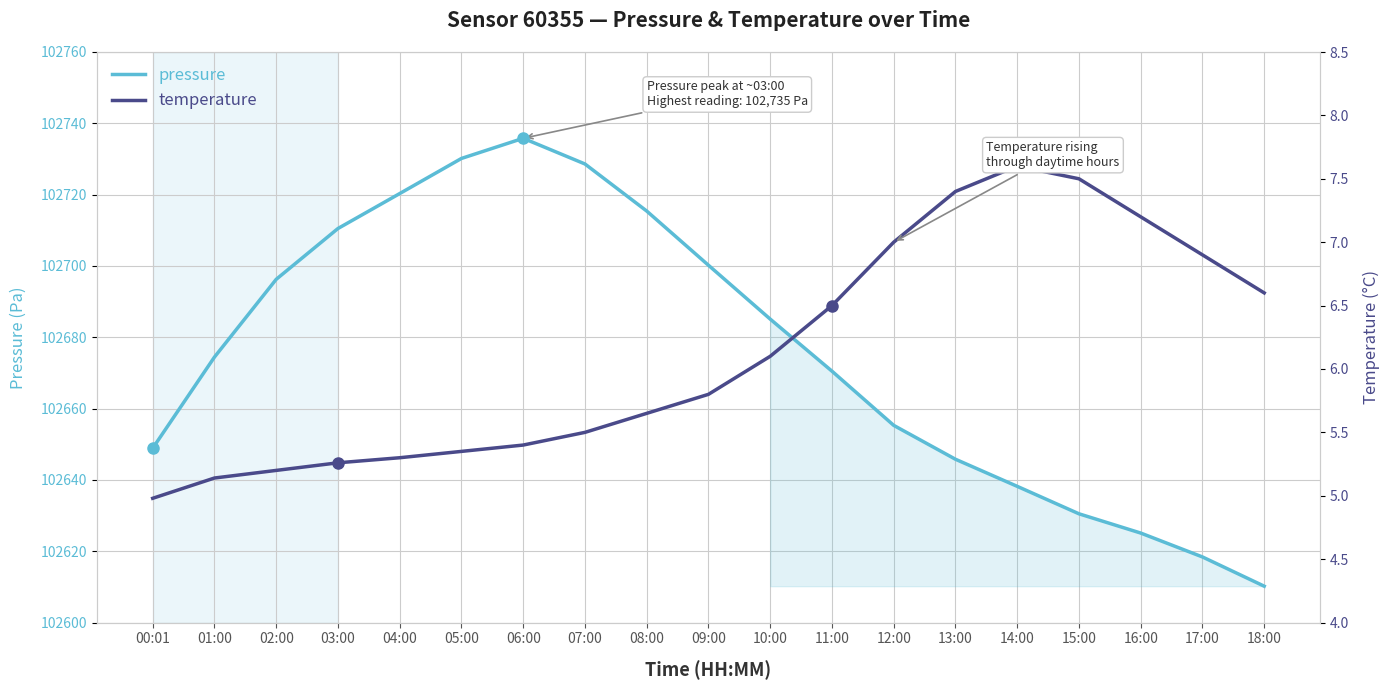

Reading left to right, transcribe all the data shown in this chart.

pressure: 102648.9	102674.4	102696.2	102710.5	102720.3	102730.1	102735.8	102728.6	102715.4	102700.2	102685.1	102670.5	102655.3	102645.8	102638.2	102630.5	102625.1	102618.4	102610.2
temperature: 5.0	5.1	5.2	5.3	5.3	5.3	5.4	5.5	5.7	5.8	6.1	6.5	7.0	7.4	7.6	7.5	7.2	6.9	6.6